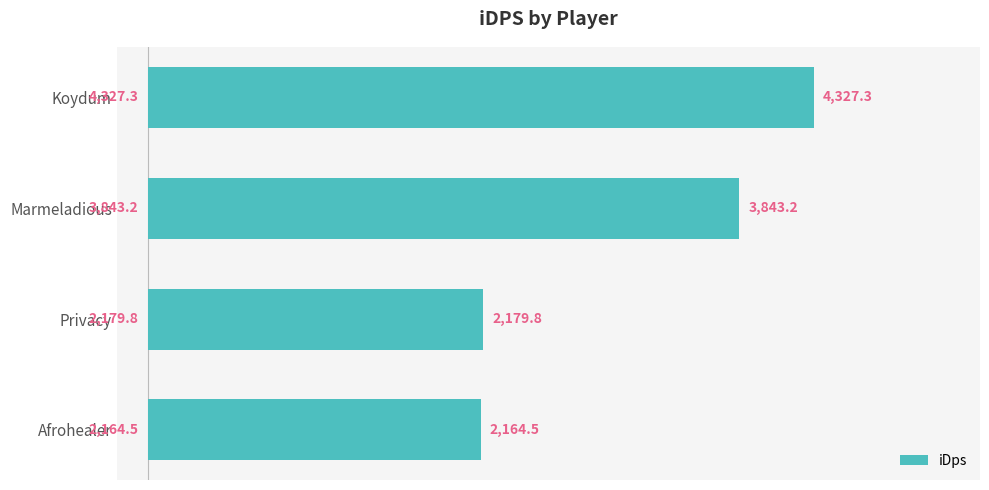

Reading bottom to top, transcribe all the data shown in this chart.

Afrohealer=2164.5	Privacy=2179.8	Marmeladious=3843.2	Koydum=4327.3